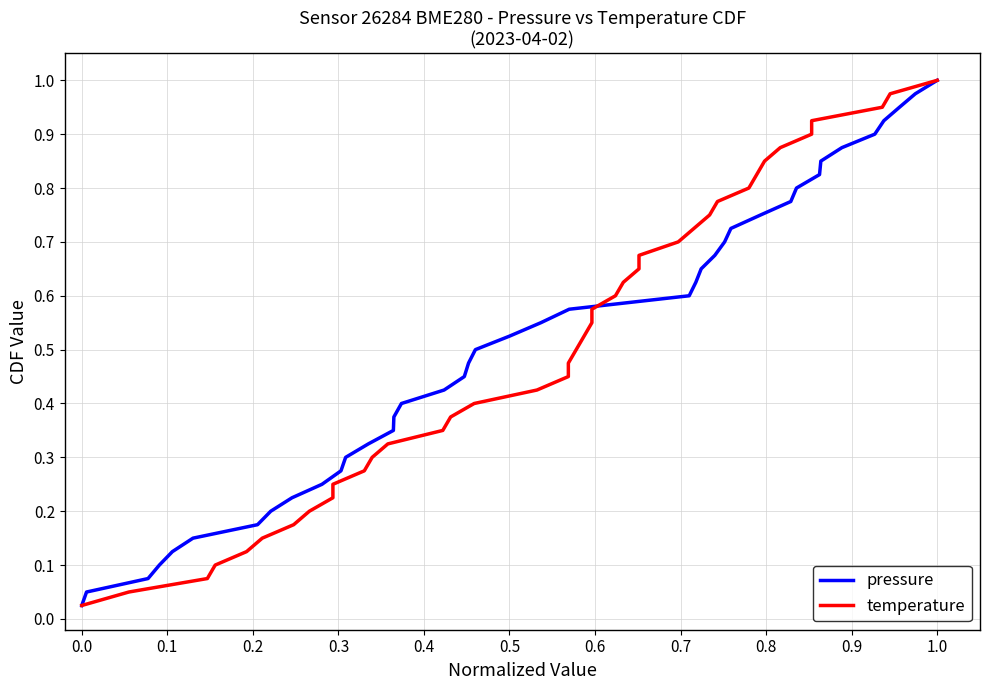

Count the number of data series in this chart.

2